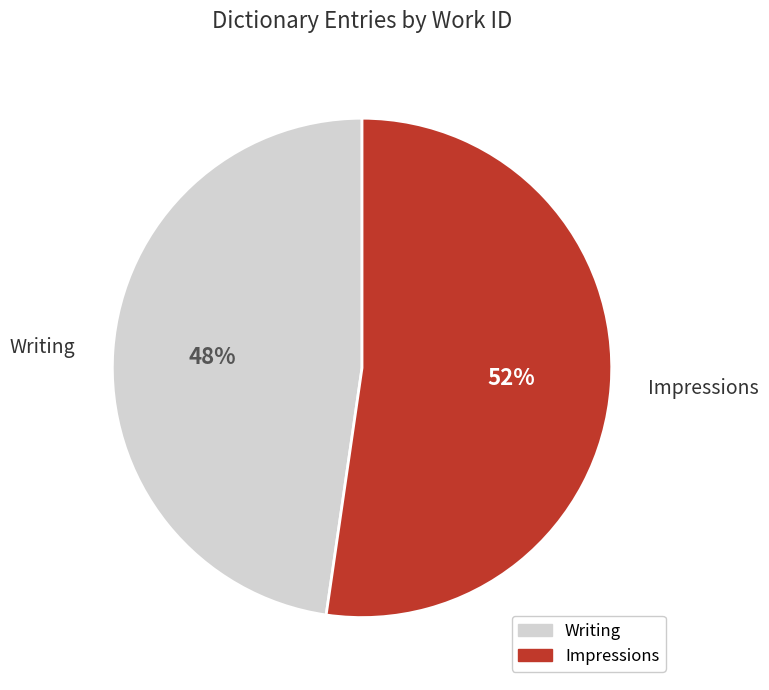

Count the number of slices in the pie.

2